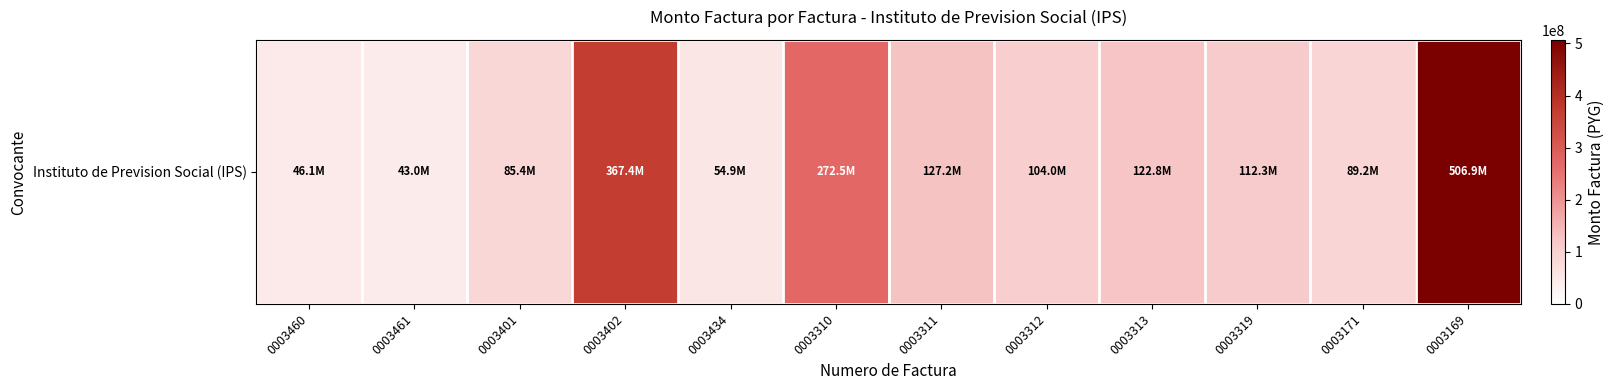

Which label corresponds to the smallest value in the chart?

0003461